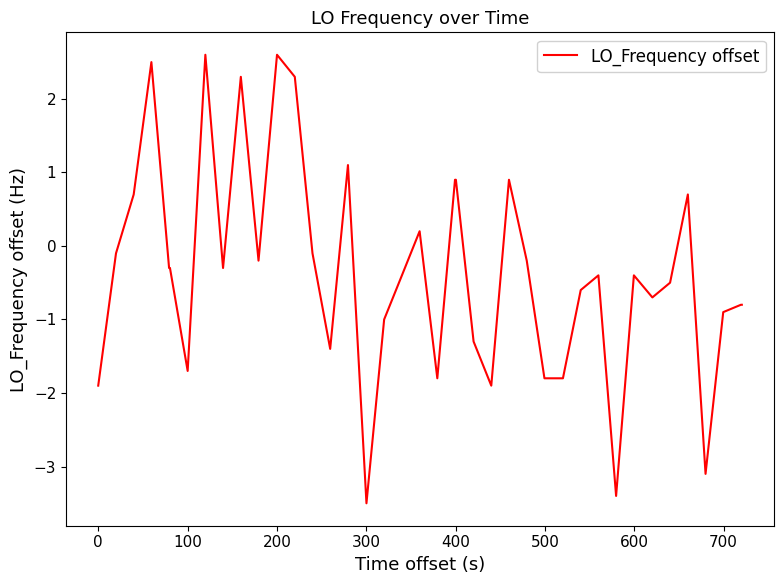

What is the difference between the maximum and minimum values?

6.1